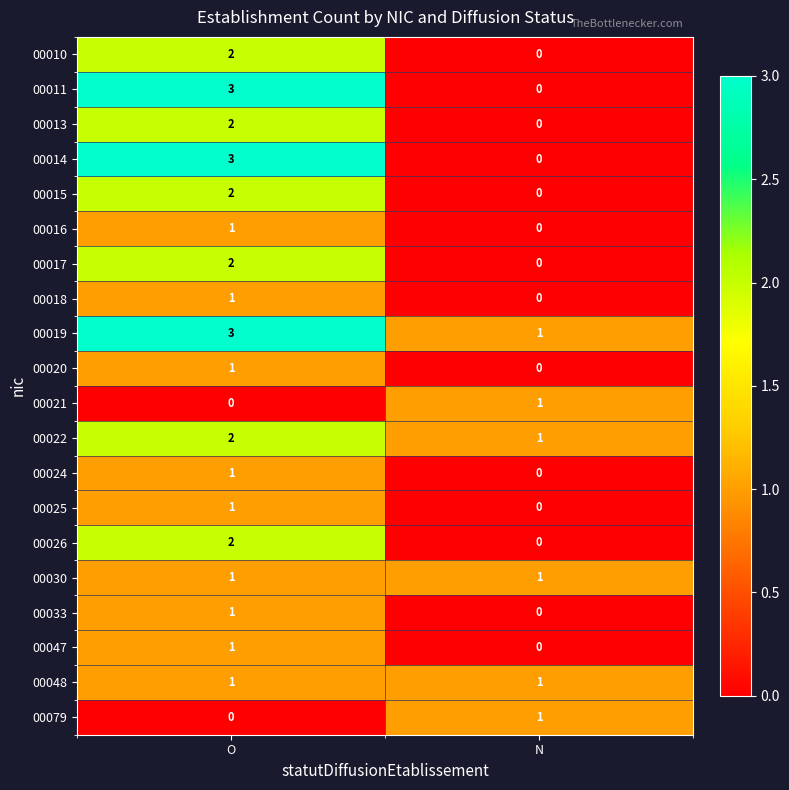

The value of 00010 at N is 0. True or false?

True